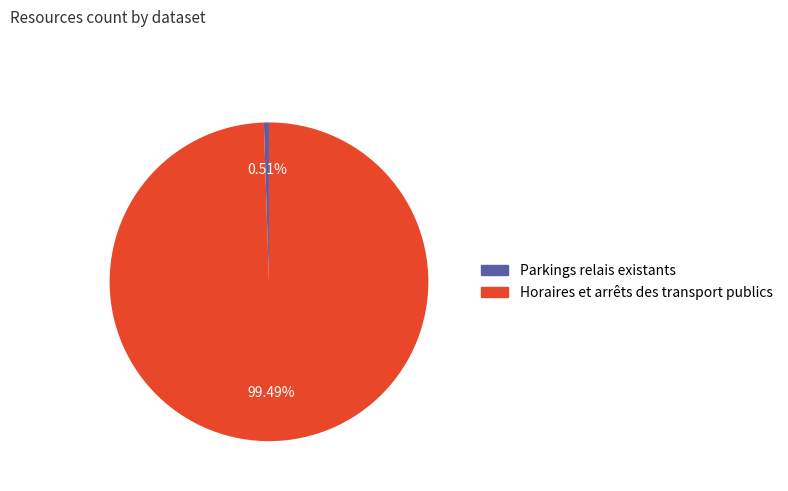

How many segments does this pie chart have?

2